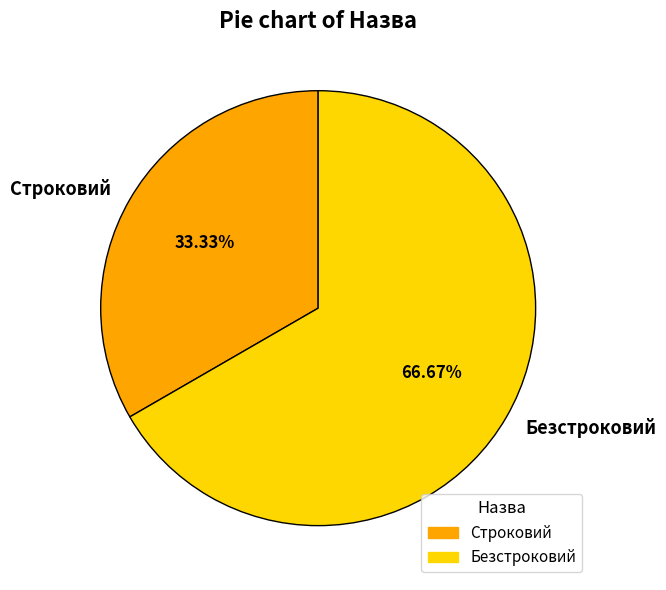

To the nearest percent, what is the difference between the largest and smallest slice percentages?

33%